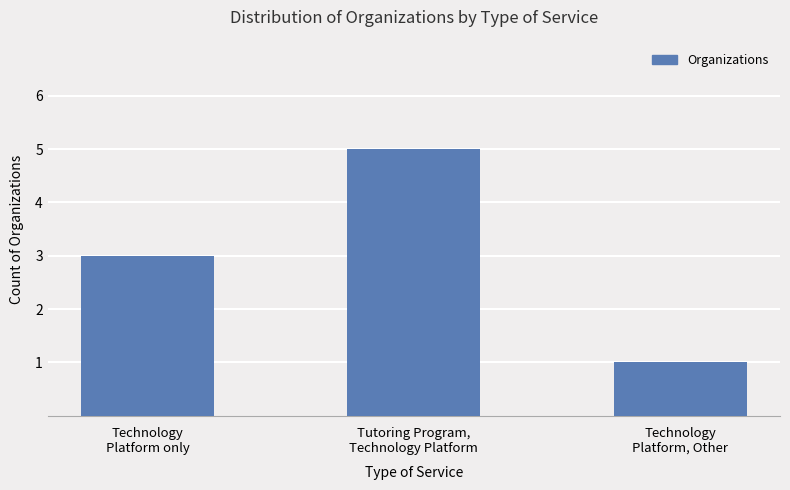

Is it true that the value at Technology
Platform only is 3?

True